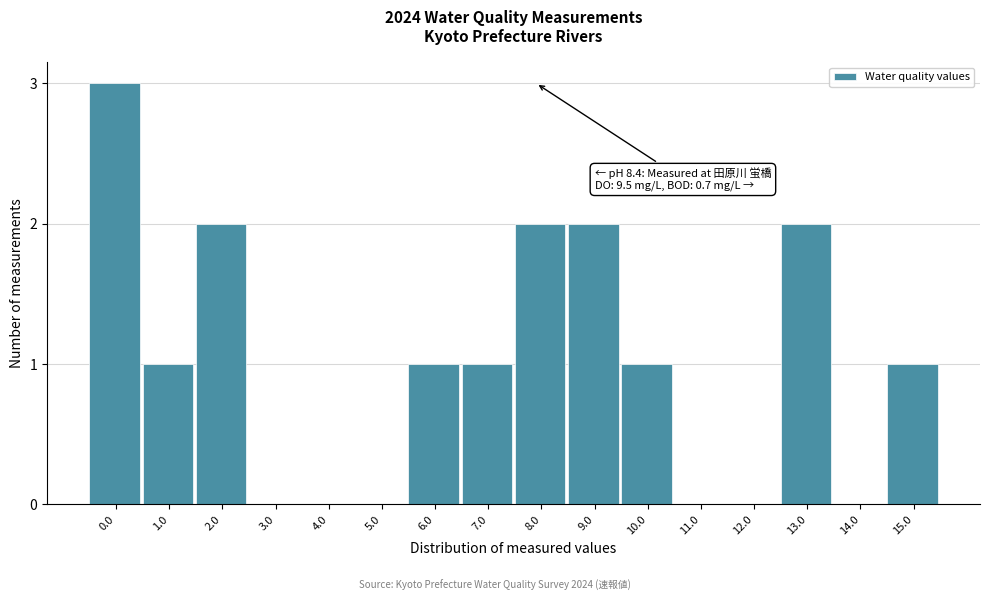

Reading left to right, transcribe all the data shown in this chart.

0.0=3	1.0=1	2.0=2	3.0=0	4.0=0	5.0=0	6.0=1	7.0=1	8.0=2	9.0=2	10.0=1	11.0=0	12.0=0	13.0=2	14.0=0	15.0=1